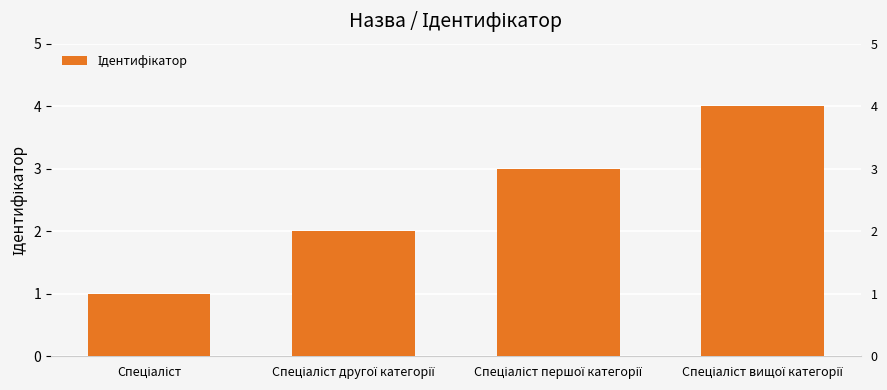

Does the chart contain any negative values?

No